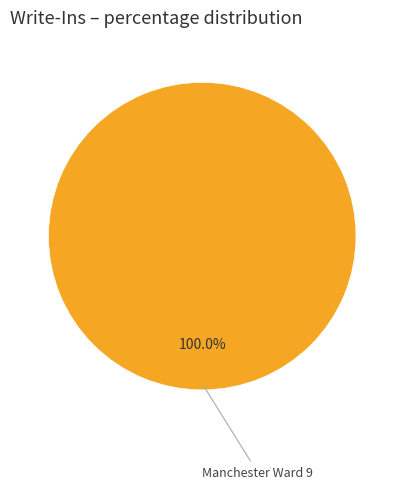

Is there a majority slice in this chart?

Yes